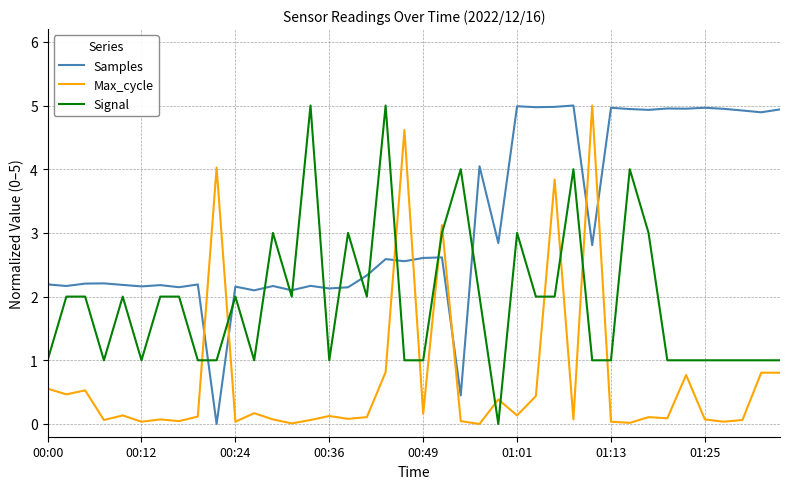

List the series in order of their overall mean, highest first.

Samples, Signal, Max_cycle